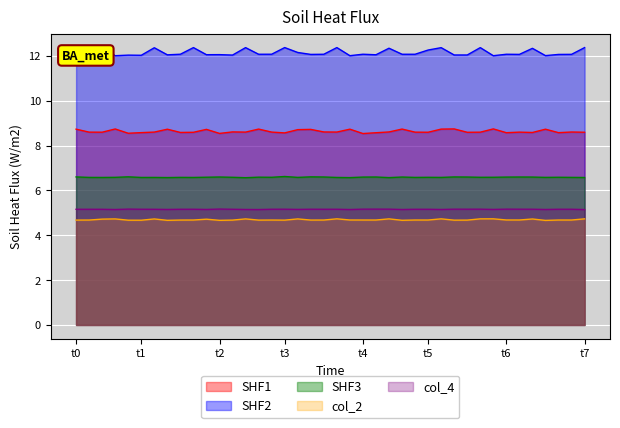

True or false: col_5 and col_1 cross at least once.

False